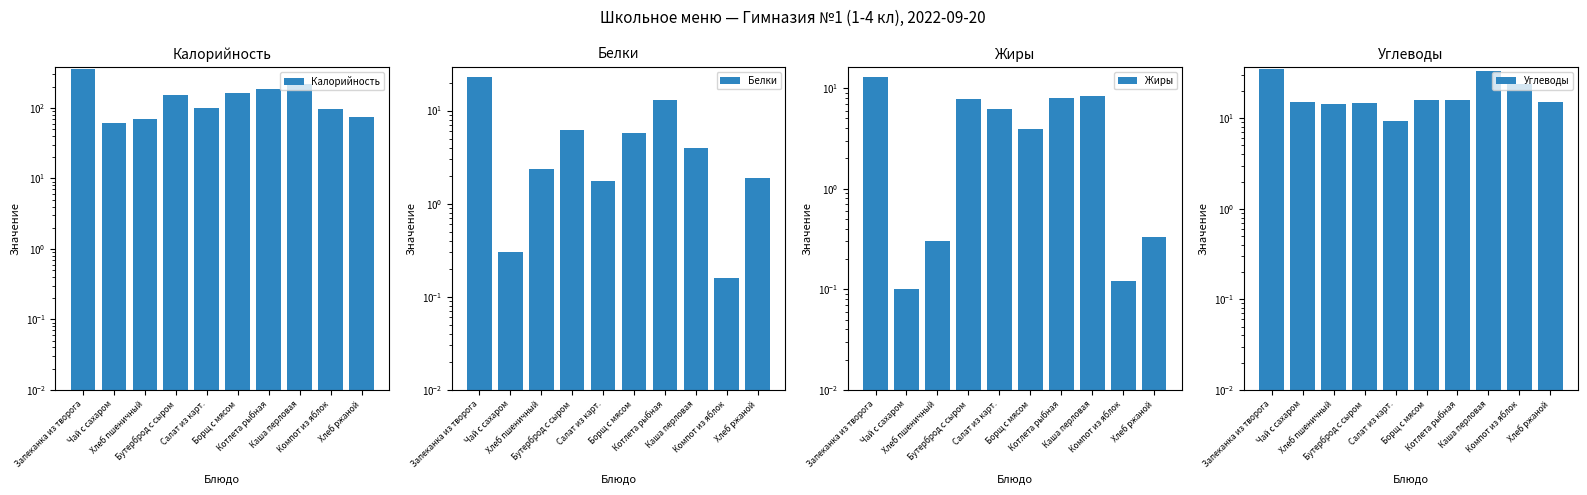

Which series has the largest total across all categories?

Калорийность